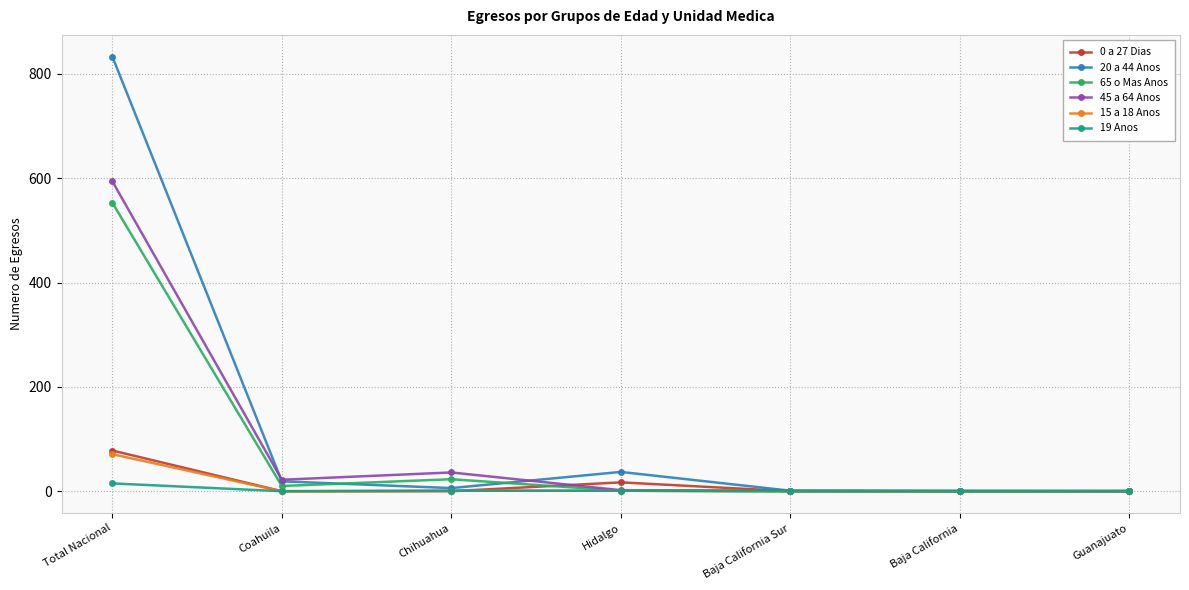

Which category has the highest value across all series?

Total Nacional